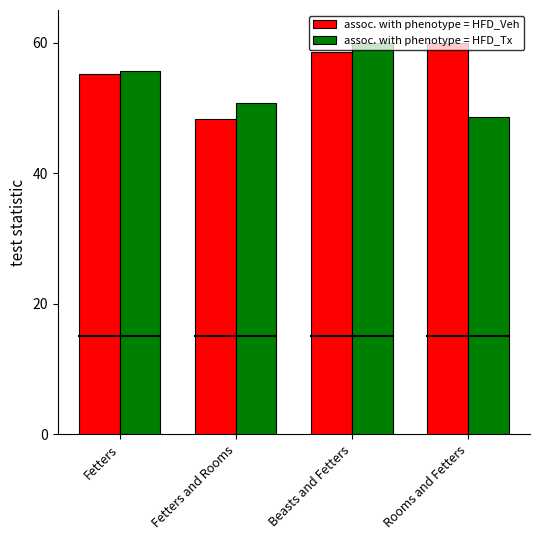

Rank the categories by assoc. with phenotype = HFD_Veh value from highest to lowest.

Rooms and Fetters, Beasts and Fetters, Fetters, Fetters and Rooms